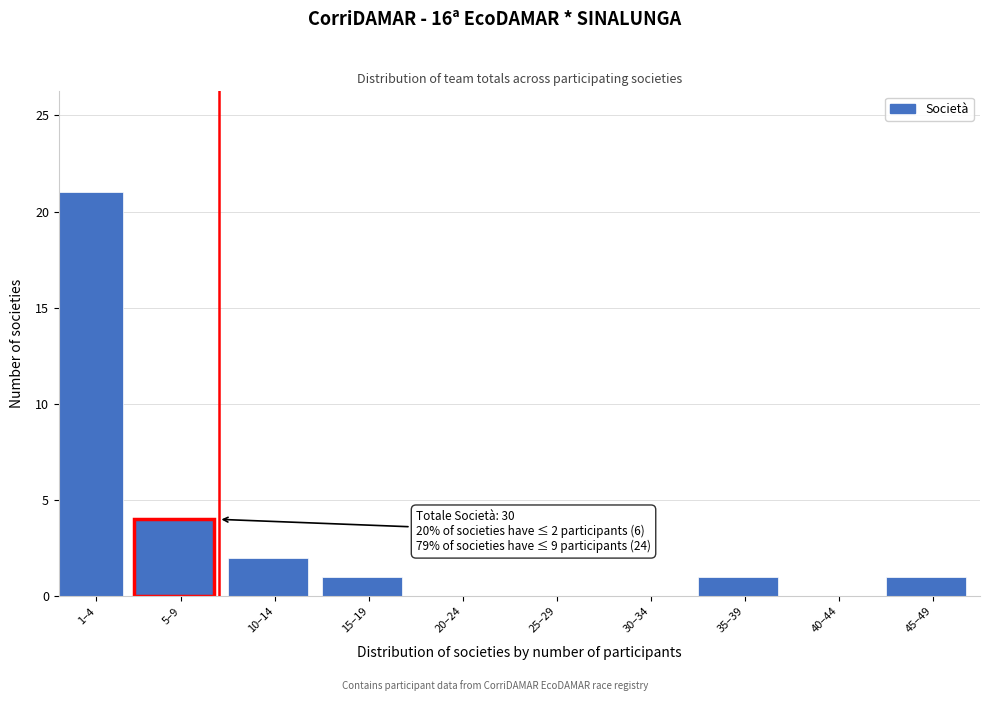

Reading left to right, transcribe all the data shown in this chart.

1–4=21	5–9=4	10–14=2	15–19=1	20–24=0	25–29=0	30–34=0	35–39=1	40–44=0	45–49=1